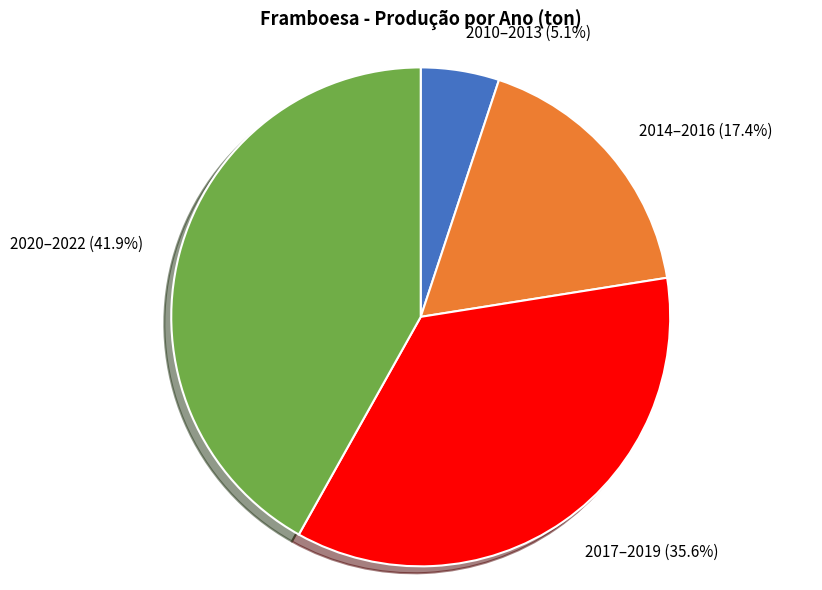

Rank the categories by value from lowest to highest.

2010–2013 (5.1%), 2014–2016 (17.4%), 2017–2019 (35.6%), 2020–2022 (41.9%)